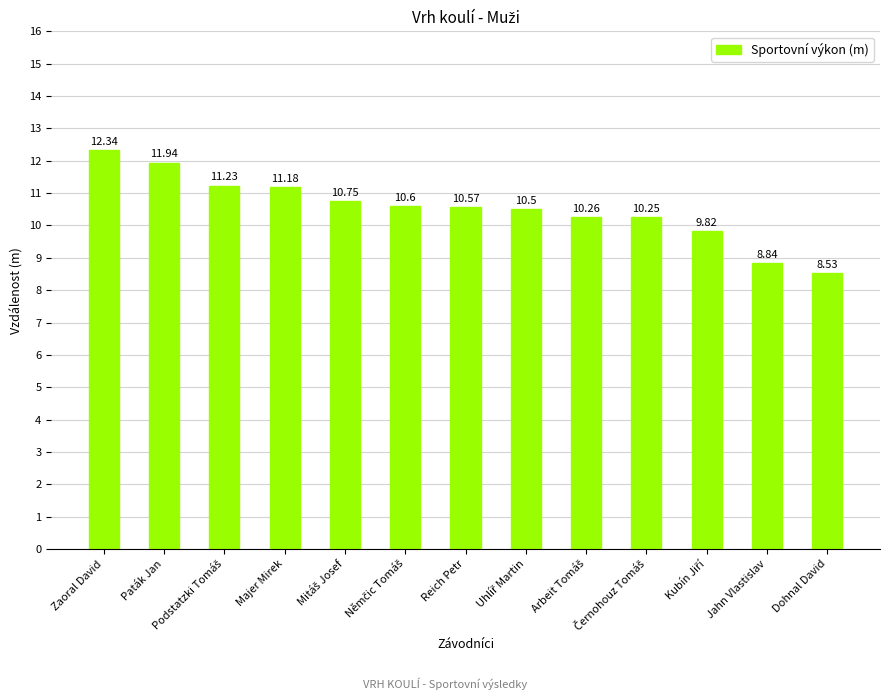

What is the ratio of the value at Jahn Vlastislav to the value at Zaoral David?

0.7